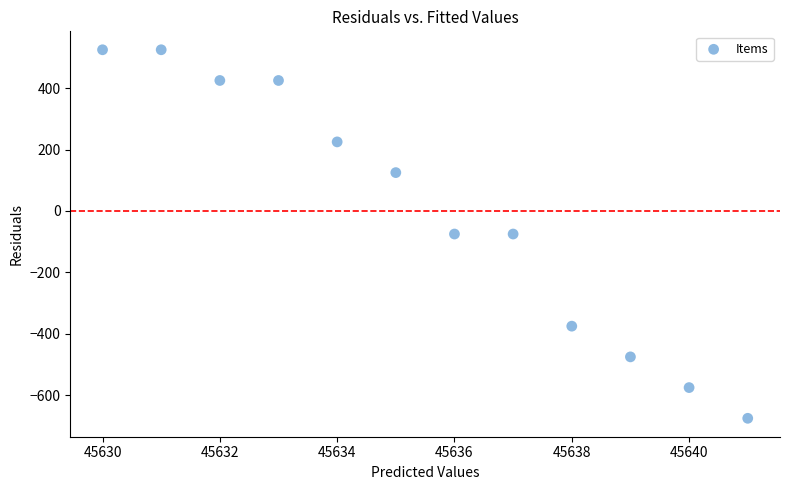

What is the range of X values (max minus min)?

11